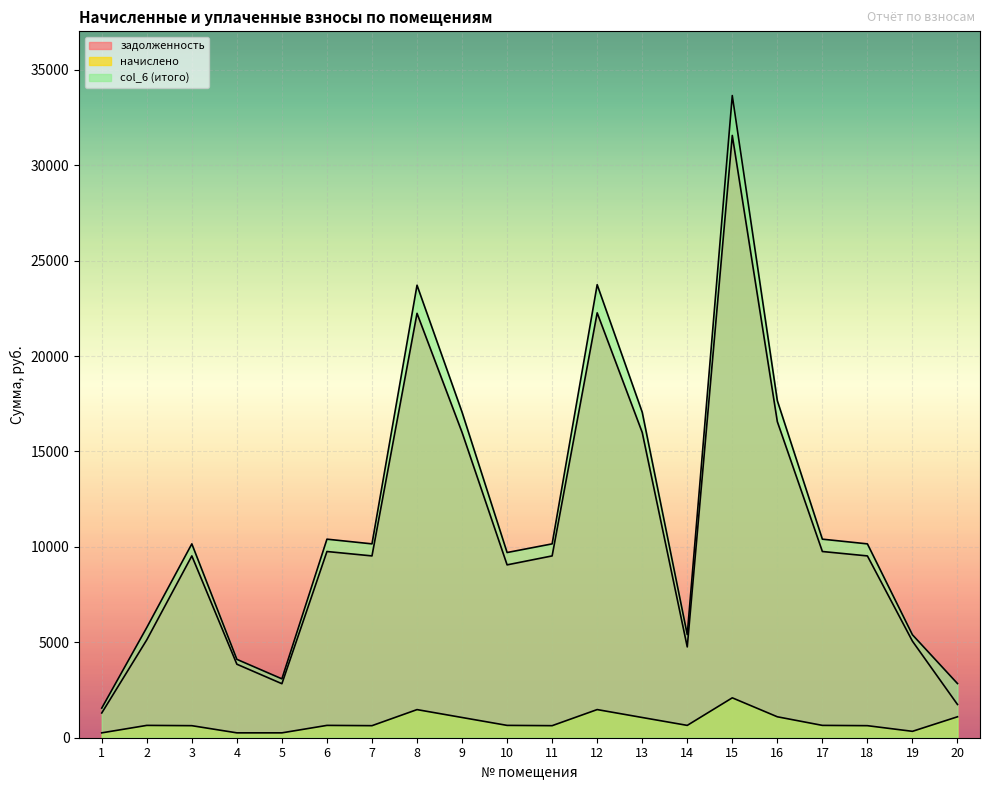

What is the average value of the задолженность series?

10798.8